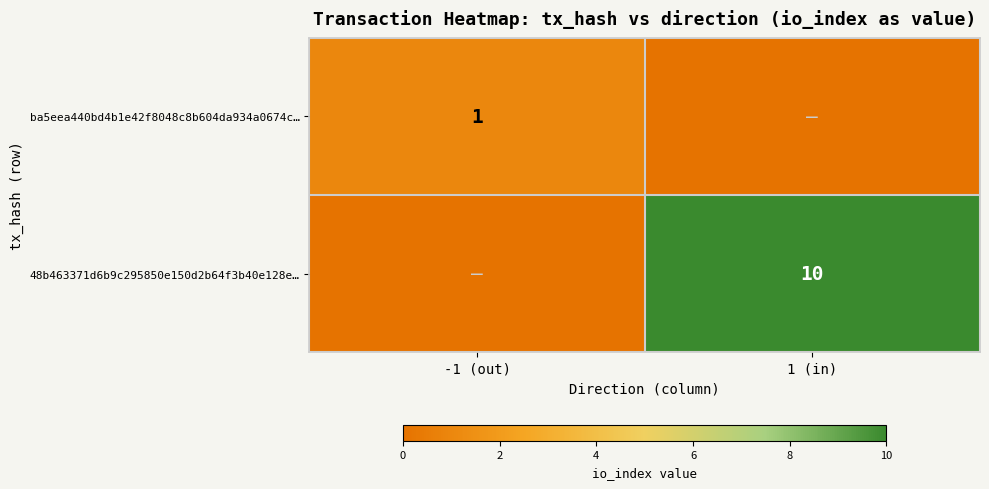

Is the value of 48b463371d6b9c295850e150d2b64f3b40e128e… at 1 (in) greater than the value of ba5eea440bd4b1e42f8048c8b604da934a0674c… at -1 (out)?

Yes